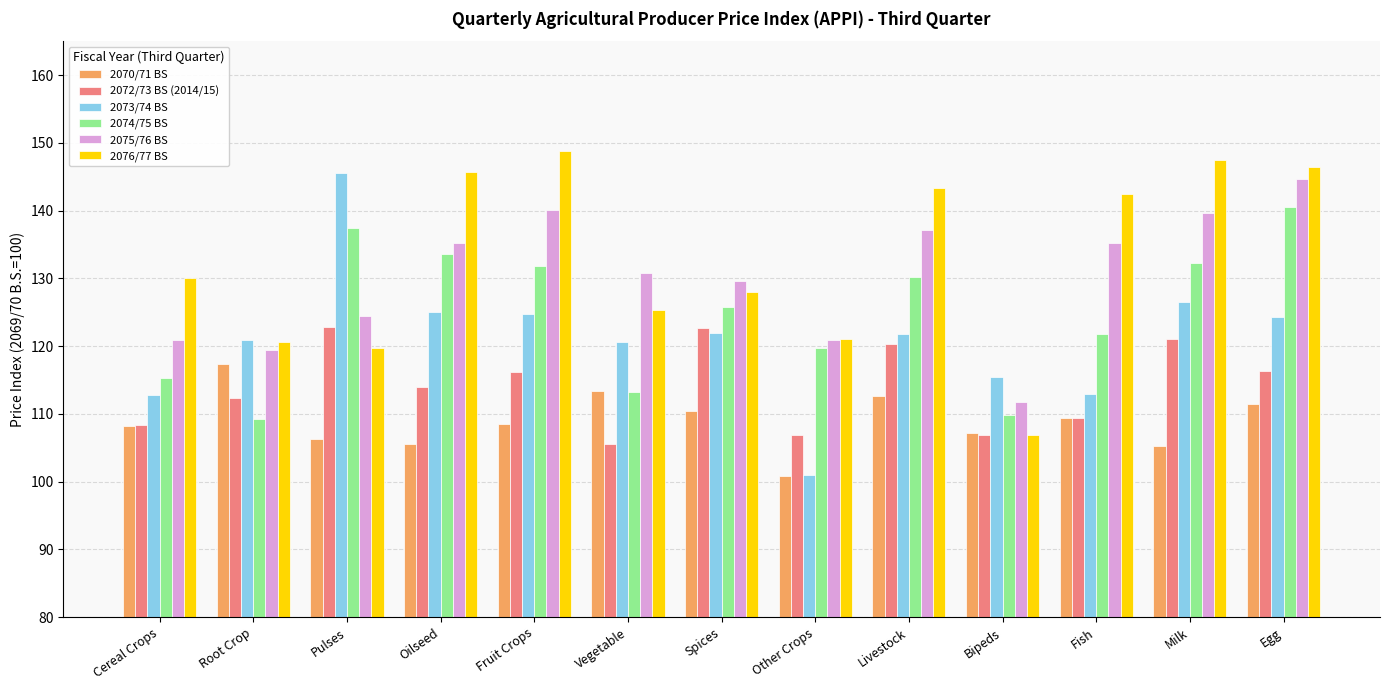

What is the difference between the second highest and second lowest values in the 2075/76 BS series?

20.6